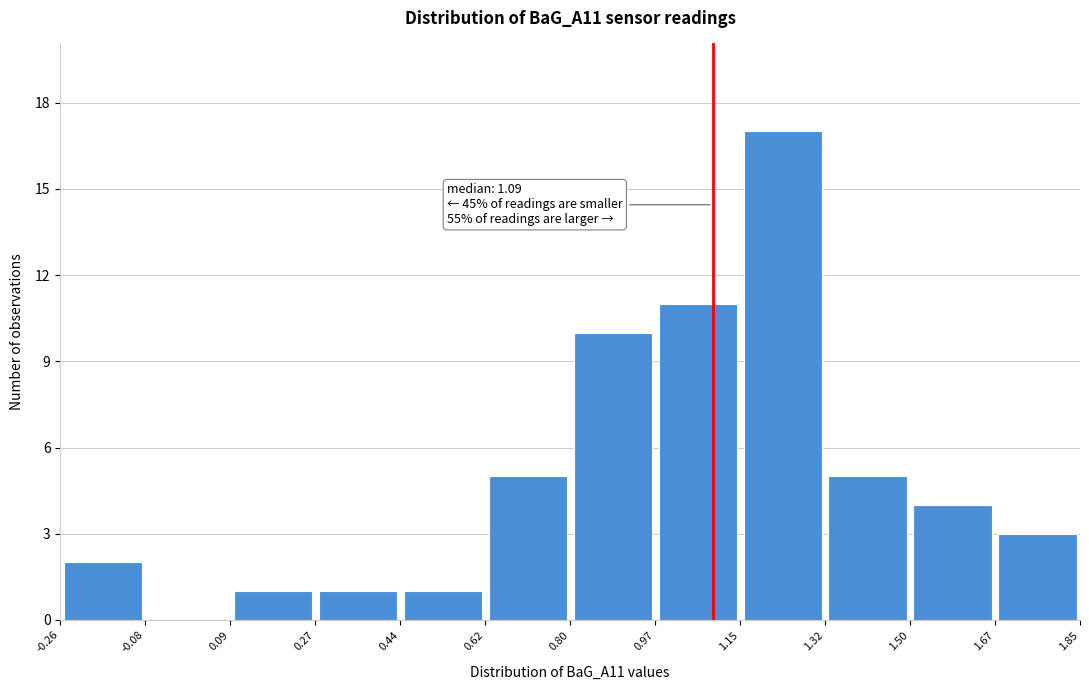

Which range on the x-axis has the tallest bar?

1.15 to 1.32